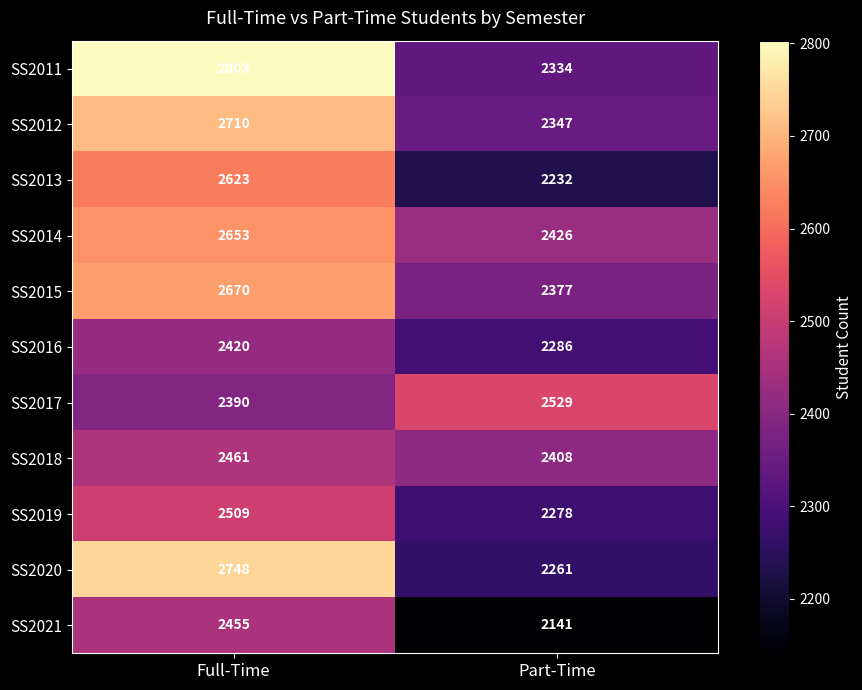

Reading left to right, transcribe all the data shown in this chart.

SS2011: 2803	2334
SS2012: 2710	2347
SS2013: 2623	2232
SS2014: 2653	2426
SS2015: 2670	2377
SS2016: 2420	2286
SS2017: 2390	2529
SS2018: 2461	2408
SS2019: 2509	2278
SS2020: 2748	2261
SS2021: 2455	2141